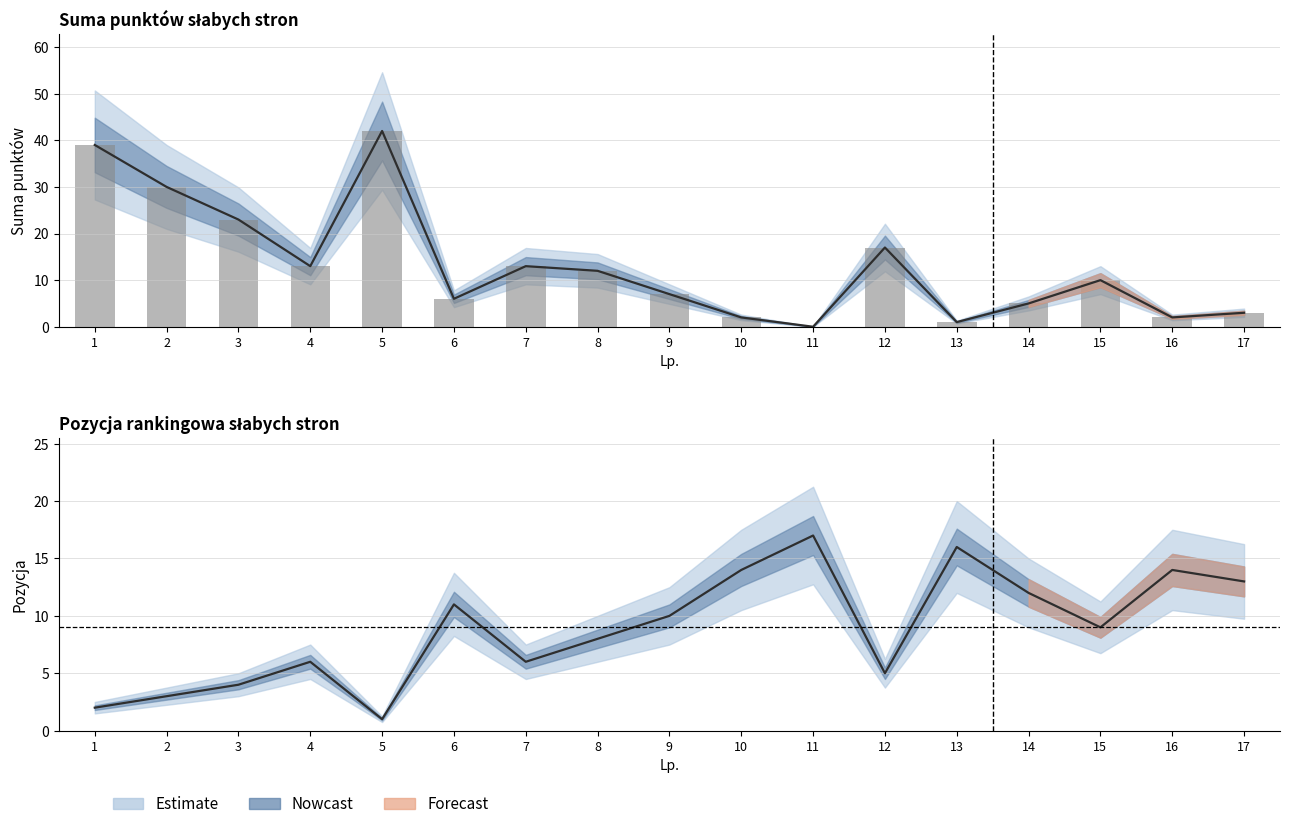

Rank the series by their maximum value, from lowest to highest.

pozycja, suma